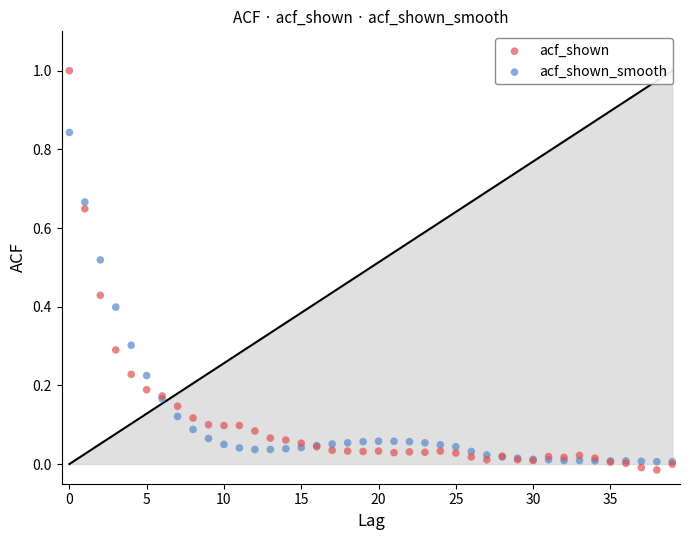

Which series reaches the maximum Y coordinate?

acf_shown